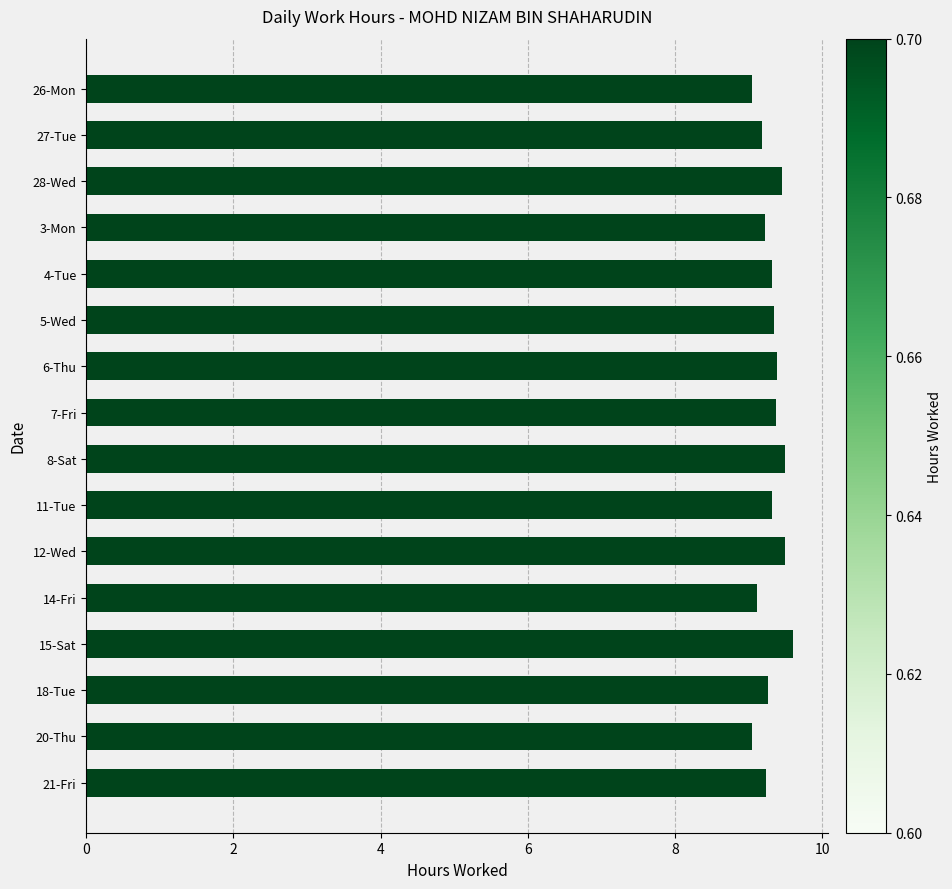

Which has a higher value, 18-Tue or 20-Thu?

18-Tue